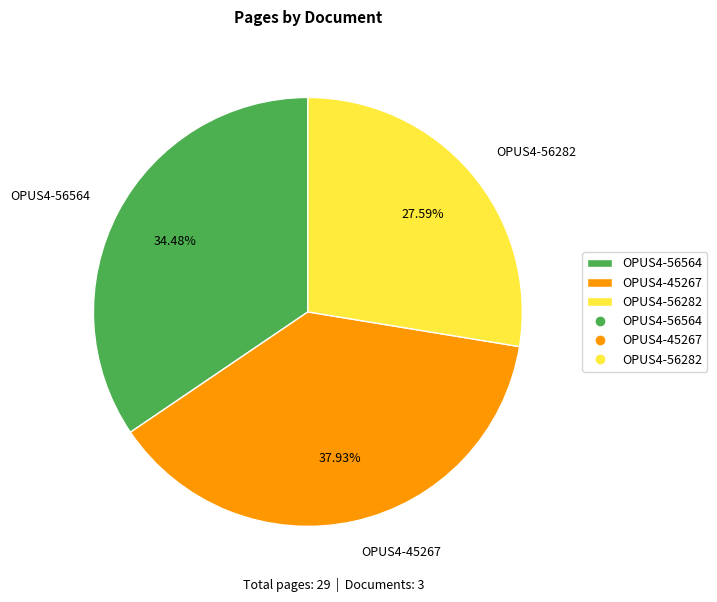

What portion of the pie excludes OPUS4-56564?

65.5%